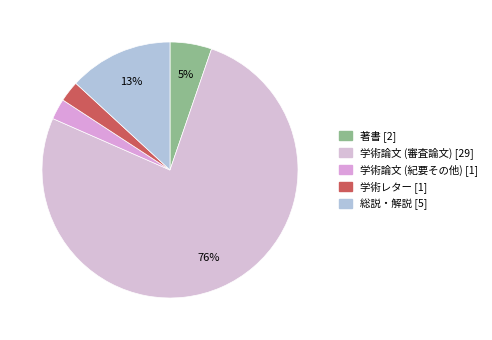

Which slice is the largest?

学術論文 (審査論文)